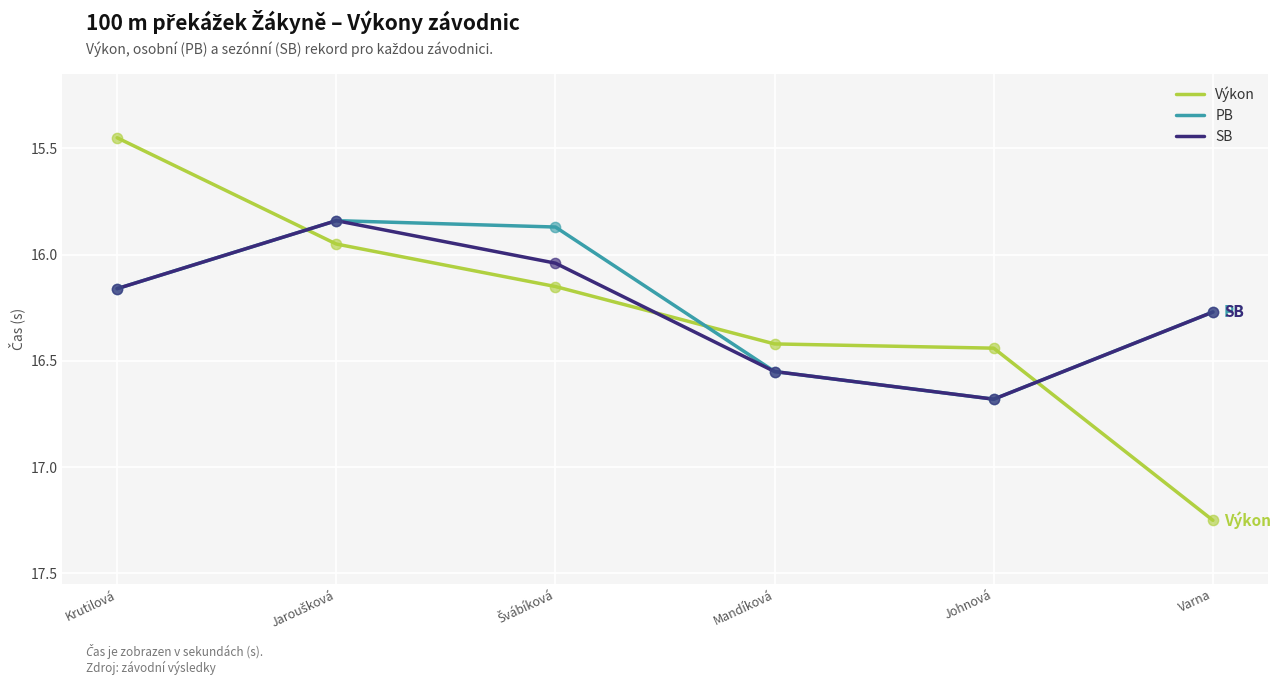

What is the total value across all series at Johnová?

49.8